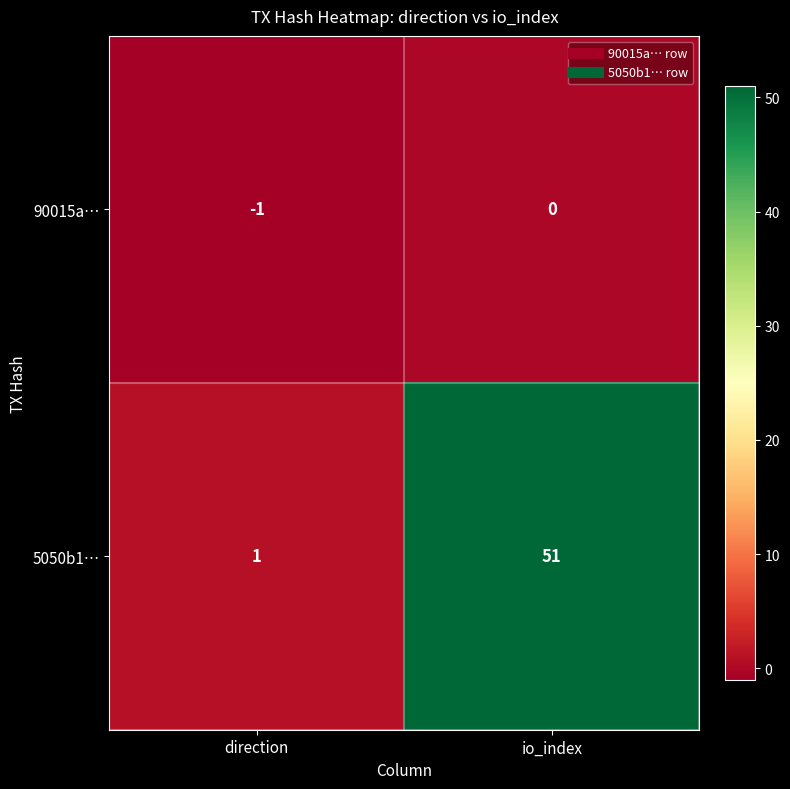

At how many categories does at least one series exceed 5?

1